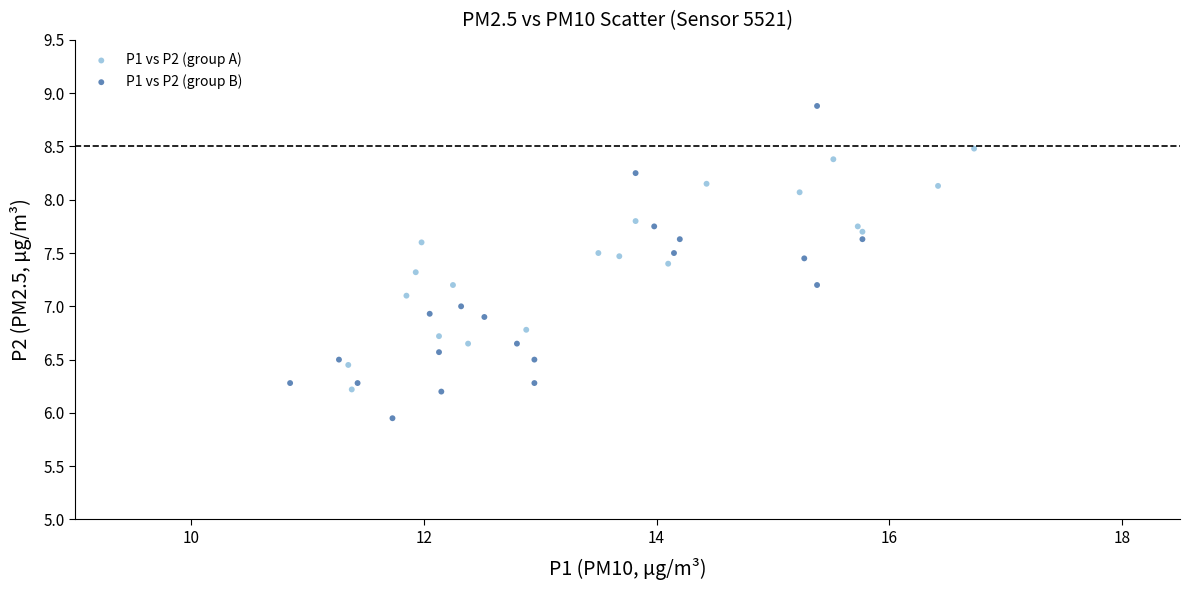

Which series reaches the maximum Y coordinate?

P1 vs P2 (group B)